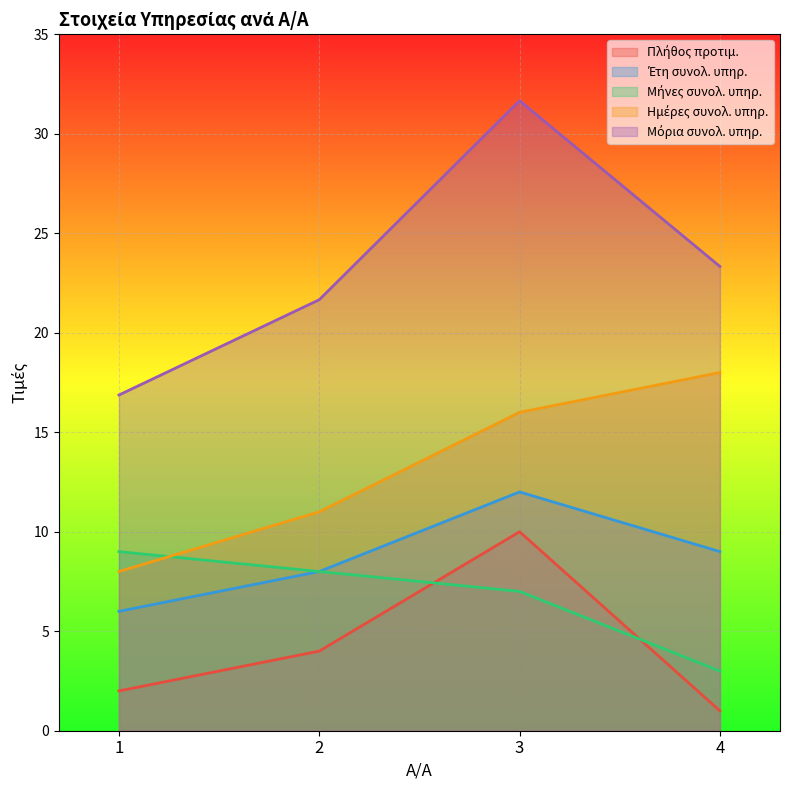

Reading left to right, extract all data points from this chart.

Πλήθος προτιμ.: 2.0	4.0	10.0	1.0
Έτη συνολ. υπηρ.: 6.0	8.0	12.0	9.0
Μήνες συνολ. υπηρ.: 9.0	8.0	7.0	3.0
Ημέρες συνολ. υπηρ.: 8.0	11.0	16.0	18.0
Μόρια συνολ. υπηρ.: 16.9	21.7	31.7	23.3